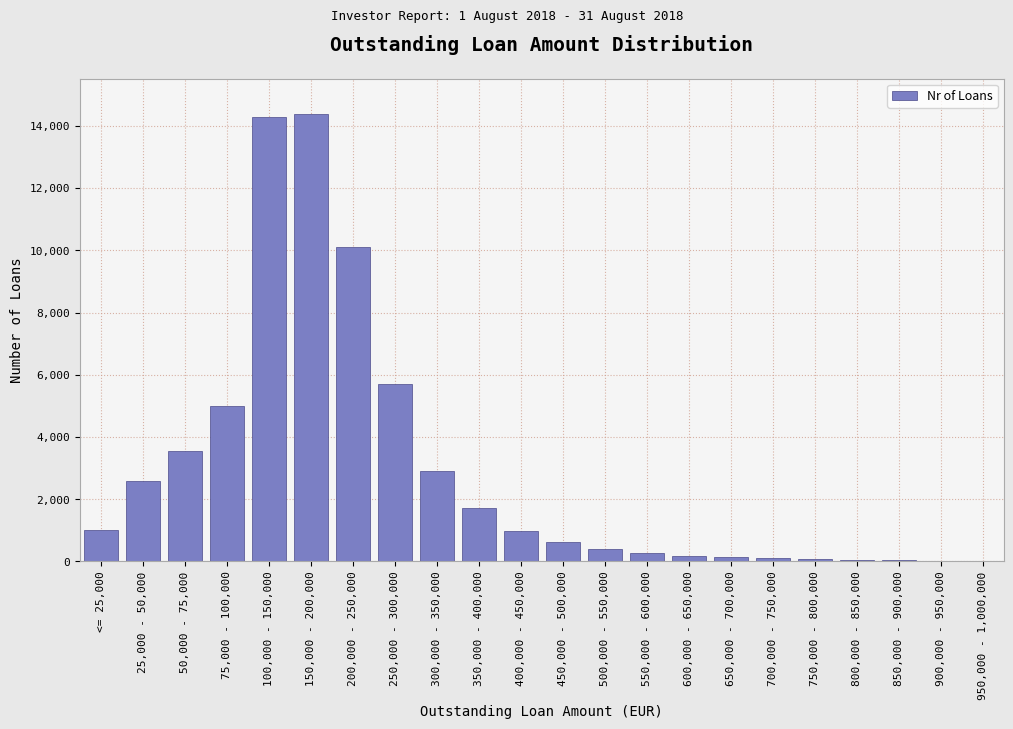

The value at 25,000 - 50,000 is 2598. True or false?

True